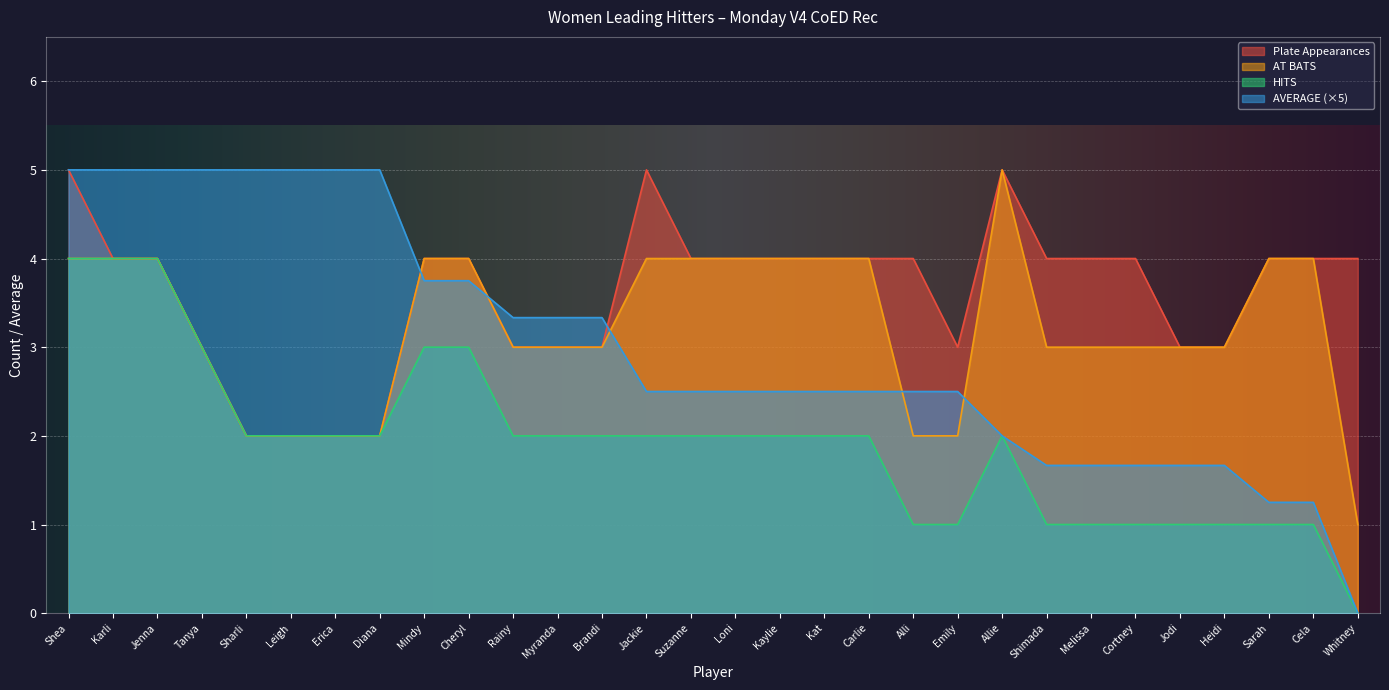

How many series are shown in this chart?

4